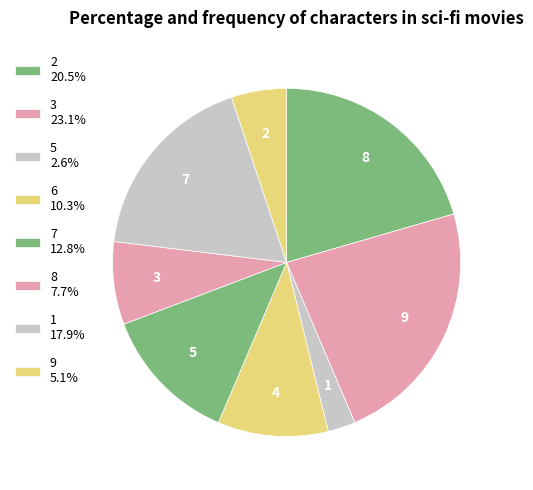

Approximately how many times larger is the value at 7 compared to 2?

0.6